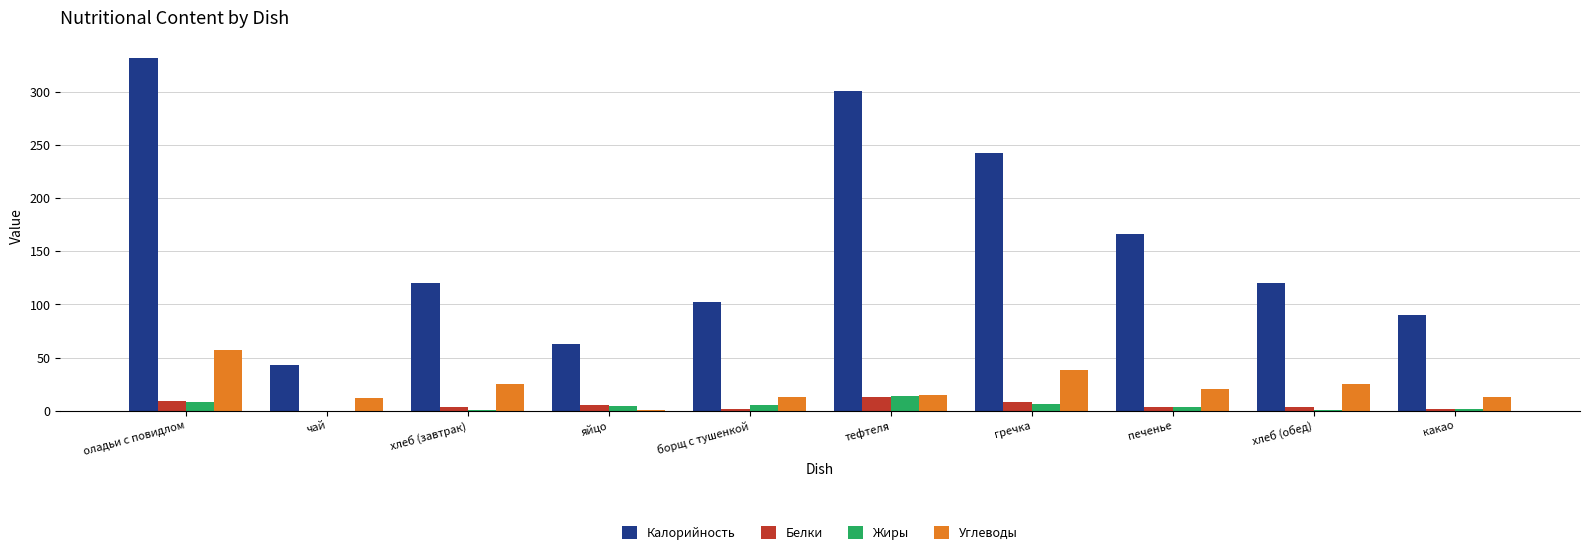

Between чай and какао, which series saw the biggest shift?

Калорийность